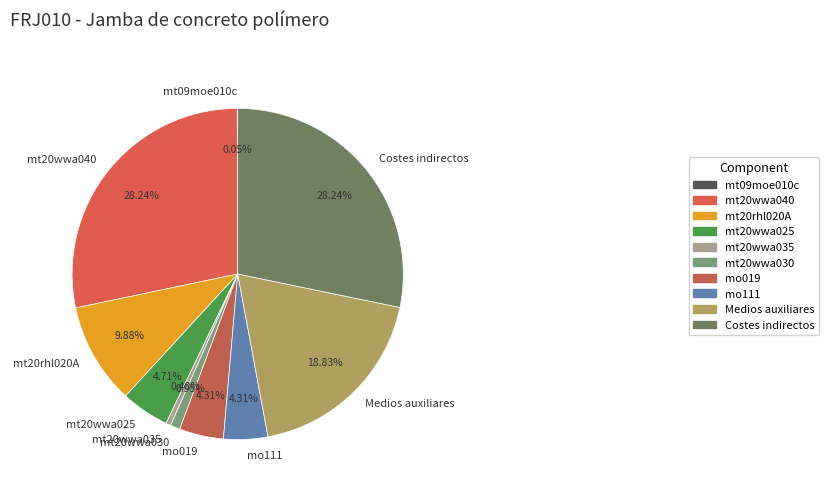

Does mo019 represent more than half of the total?

No